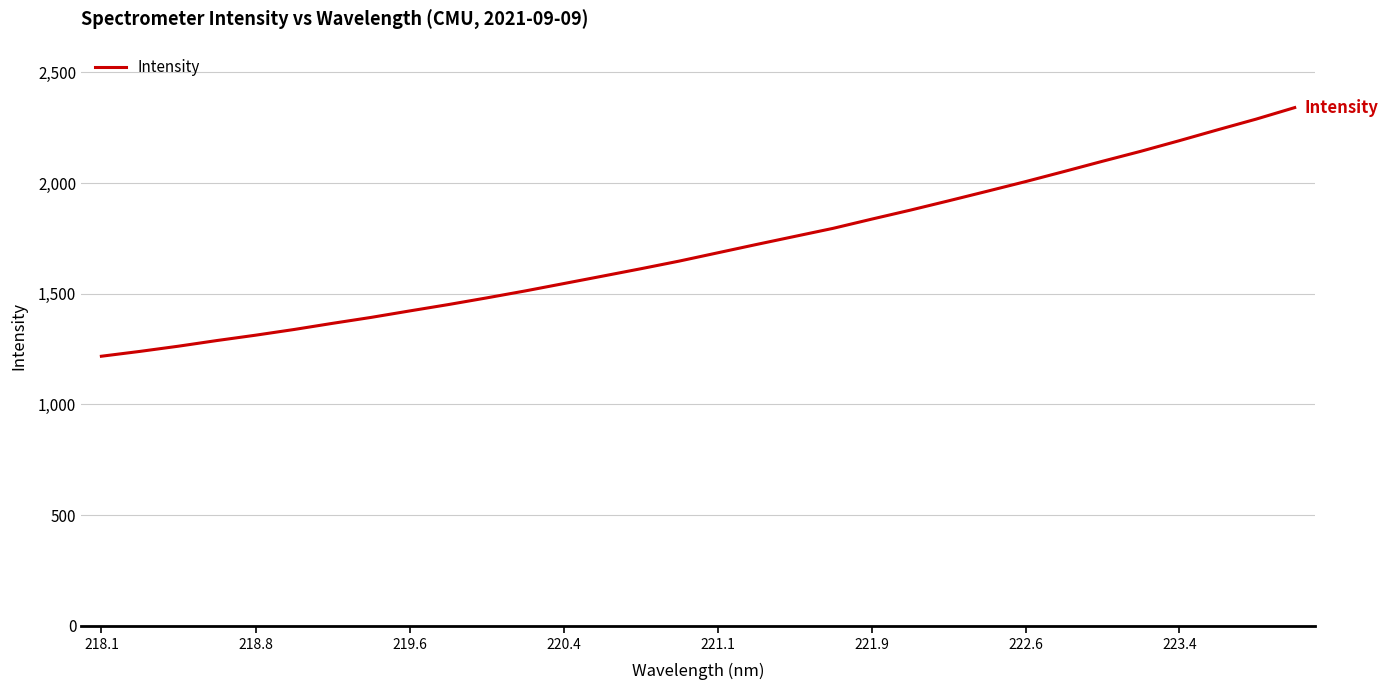

What is the maximum value shown in the chart?

2340.4